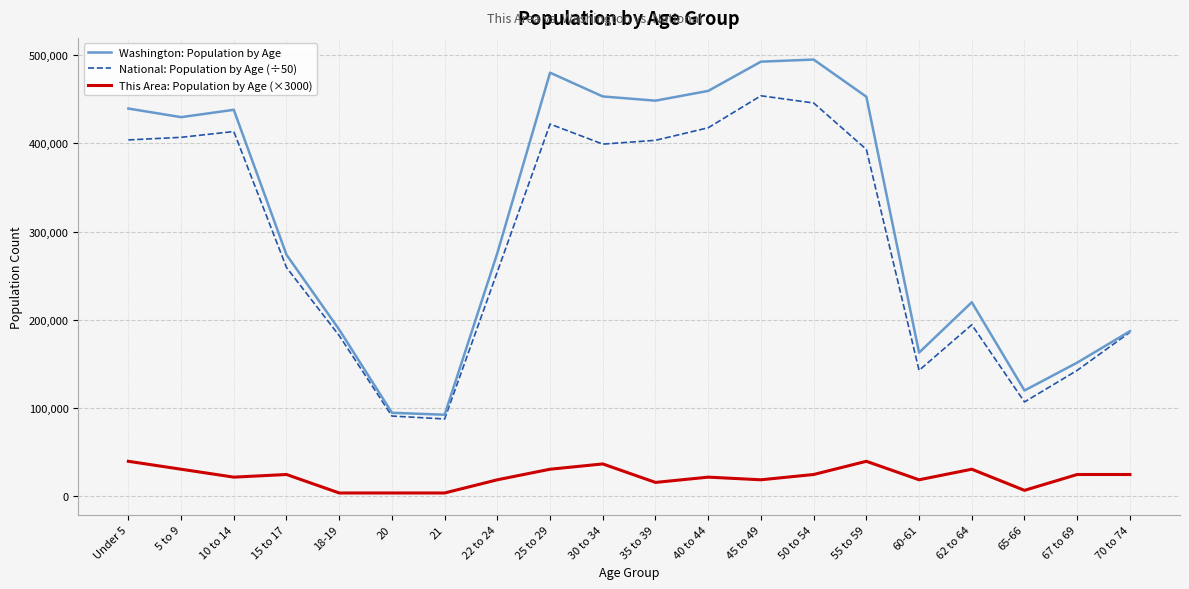

What is the maximum value for This Area: Population by Age (×3000)?

39000.0